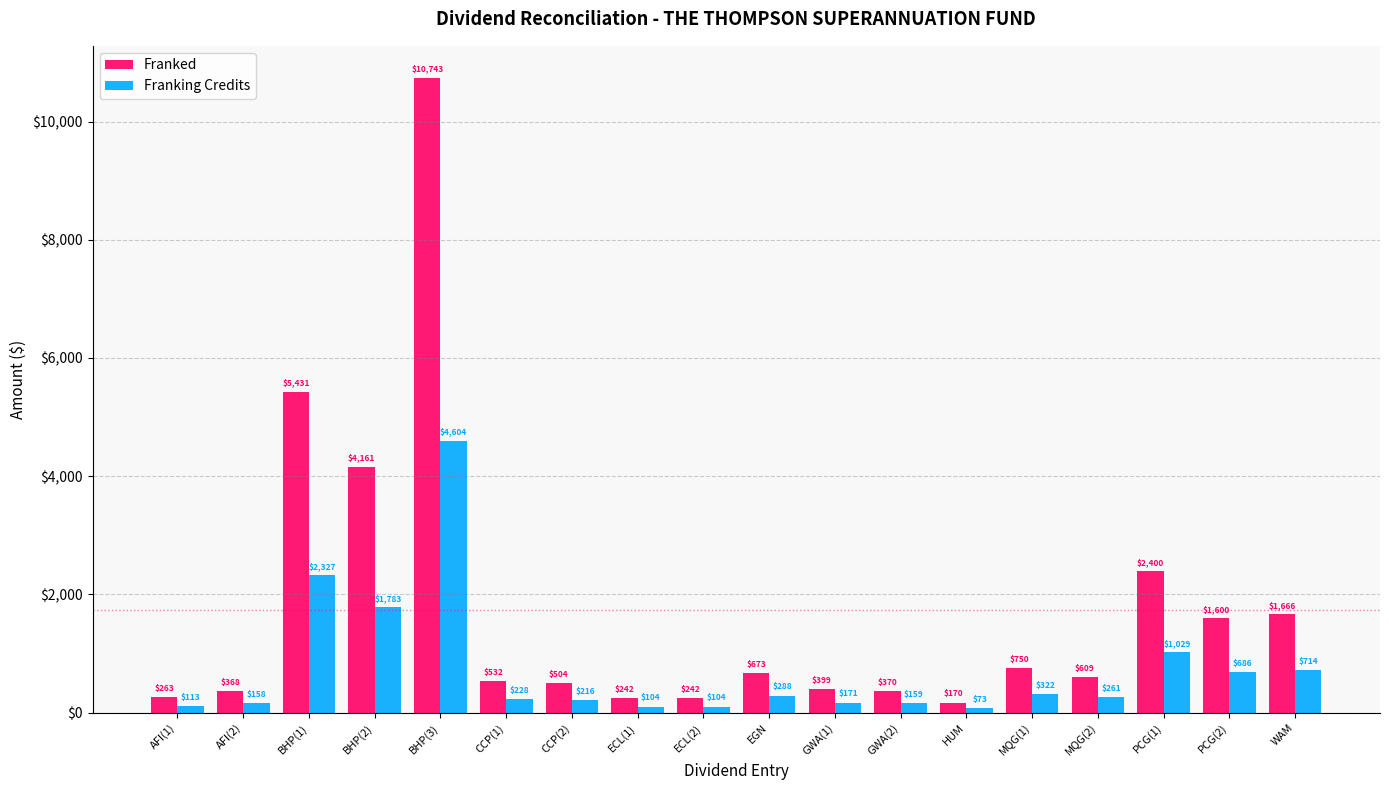

Between ECL(1) and PCG(2), which series saw the biggest shift?

Franked